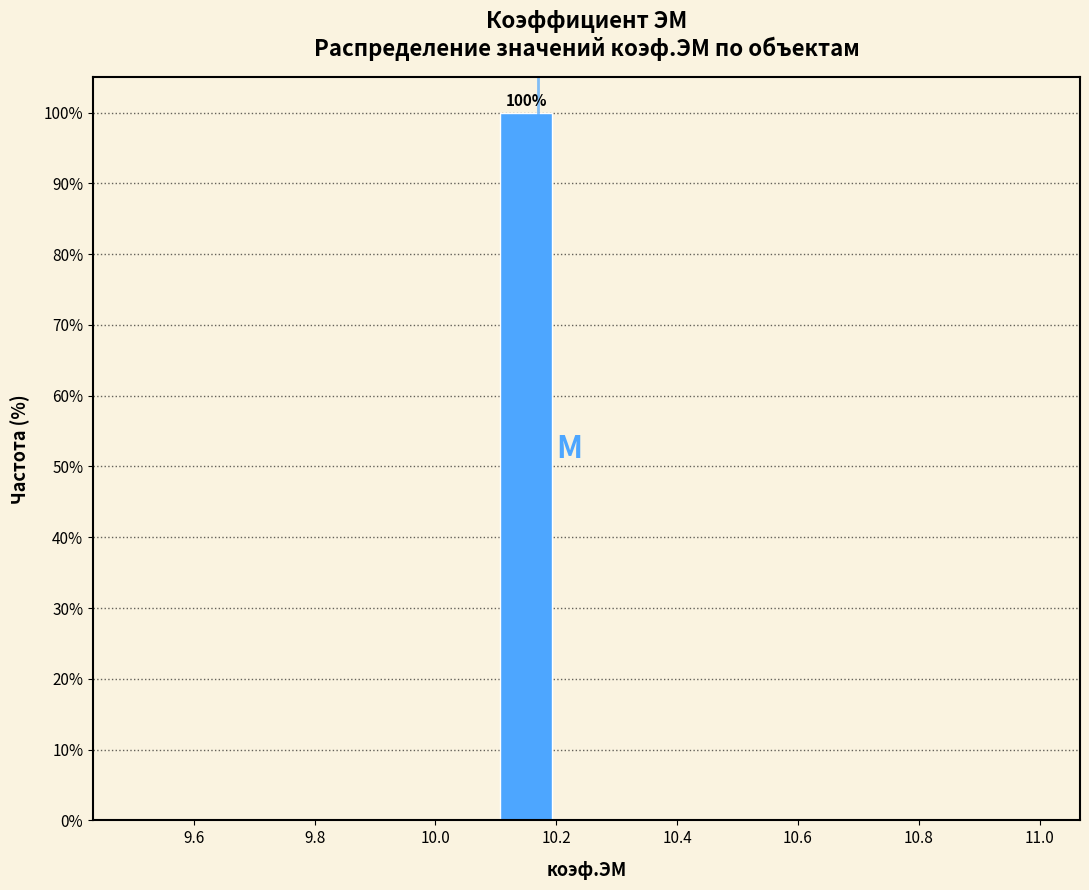

Which range on the x-axis has the tallest bar?

10.1 to 10.2